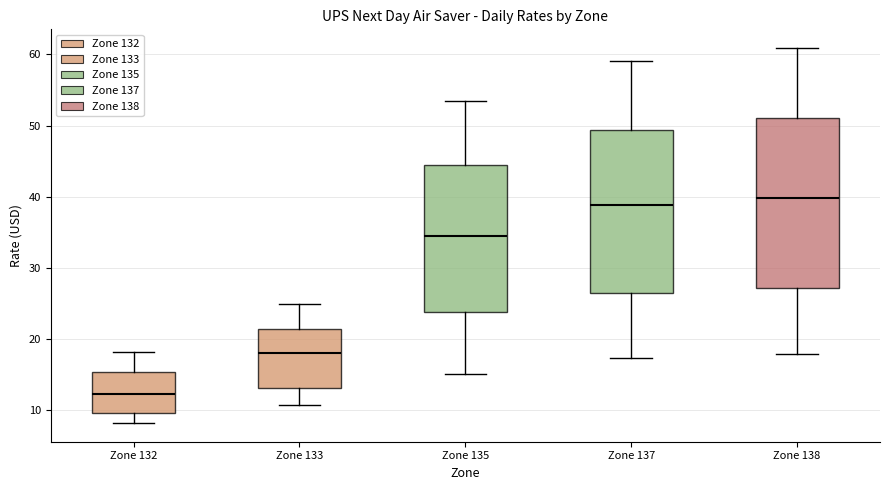

Where is the lower edge of the box for Zone 133 on the y-axis? The values are not printed on the chart, so give them approximately, as read against the axis.

13